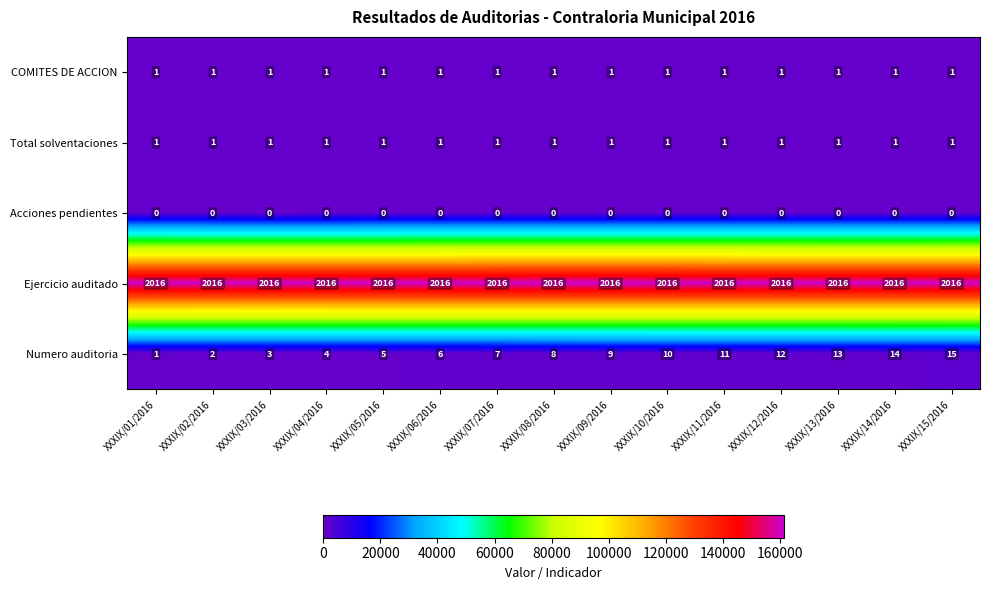

What is the sum of the Ejercicio auditado values at XXXIX/01/2016 and XXXIX/10/2016?

4032